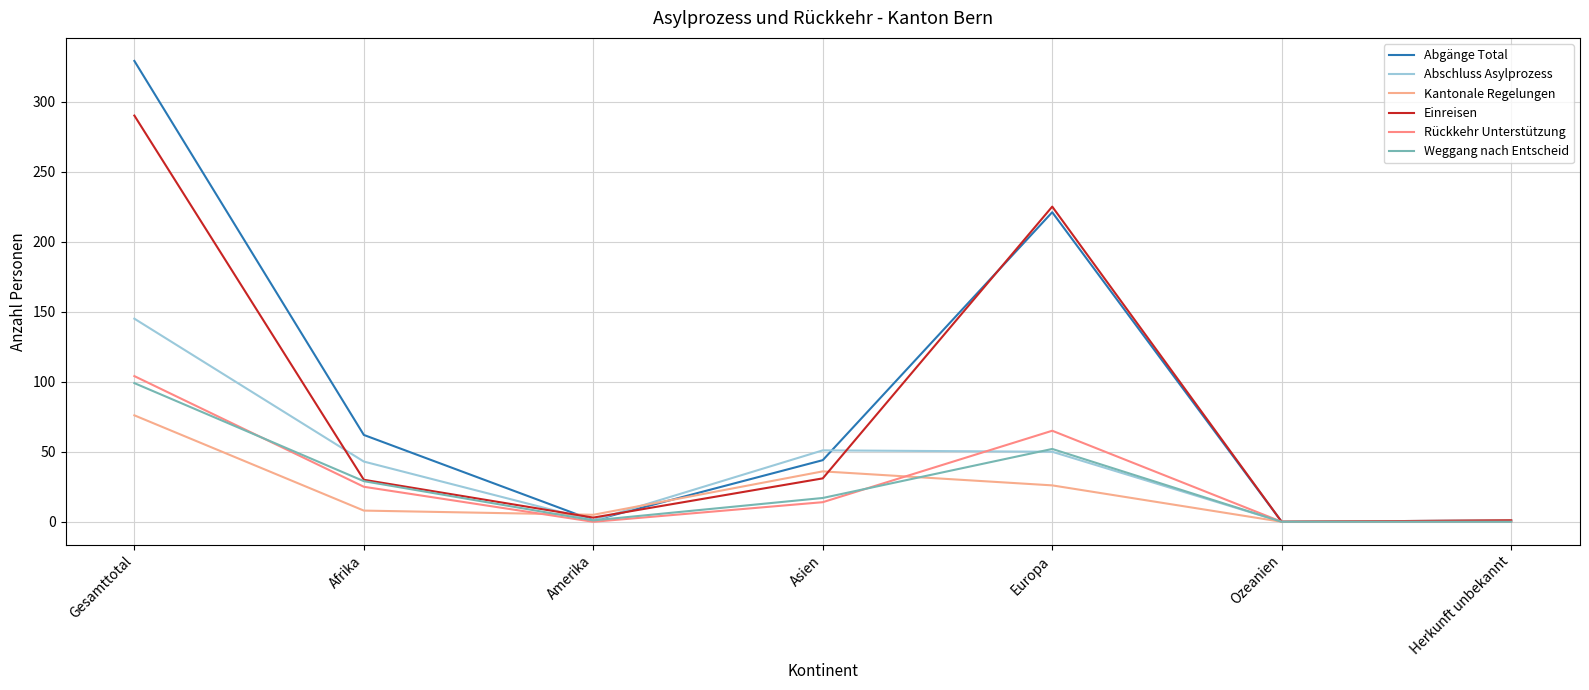

At which label does Weggang nach Entscheid first exceed 17?

Gesamttotal